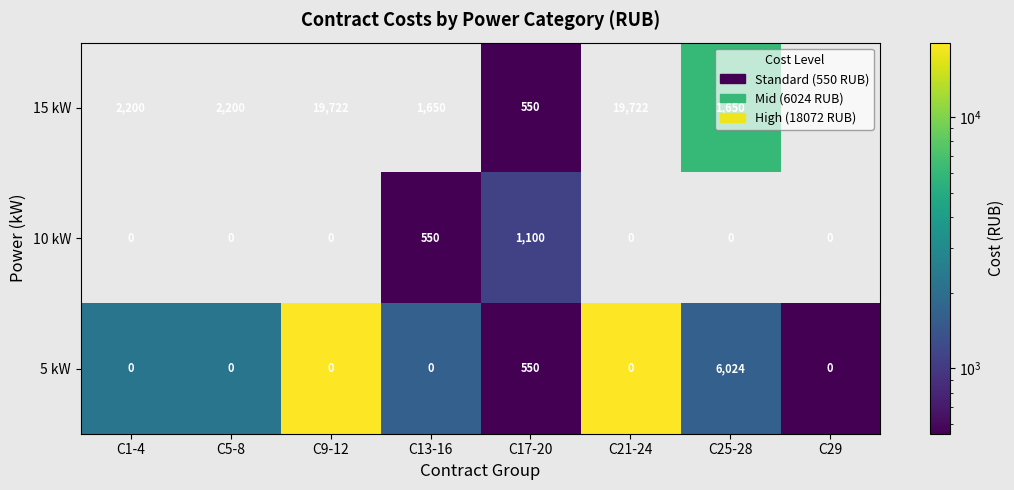

Rank the series by their maximum value, from lowest to highest.

10 kW, 5 kW, 15 kW